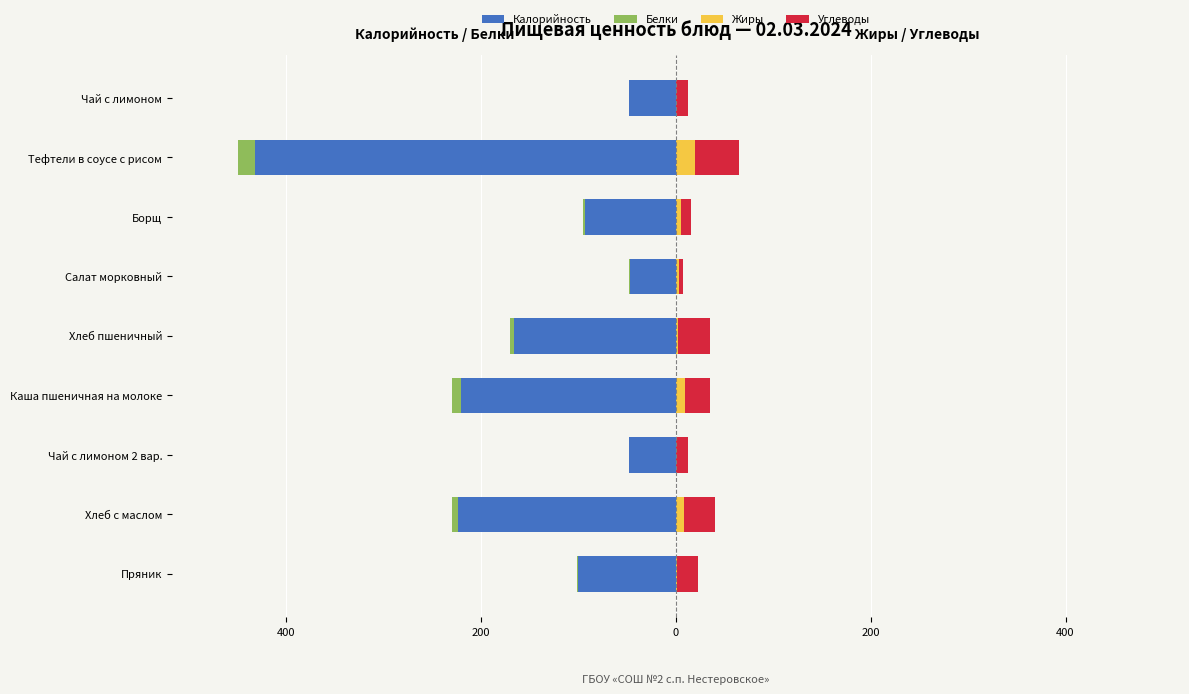

True or false: Калорийность has a value of -81 at 200.

False